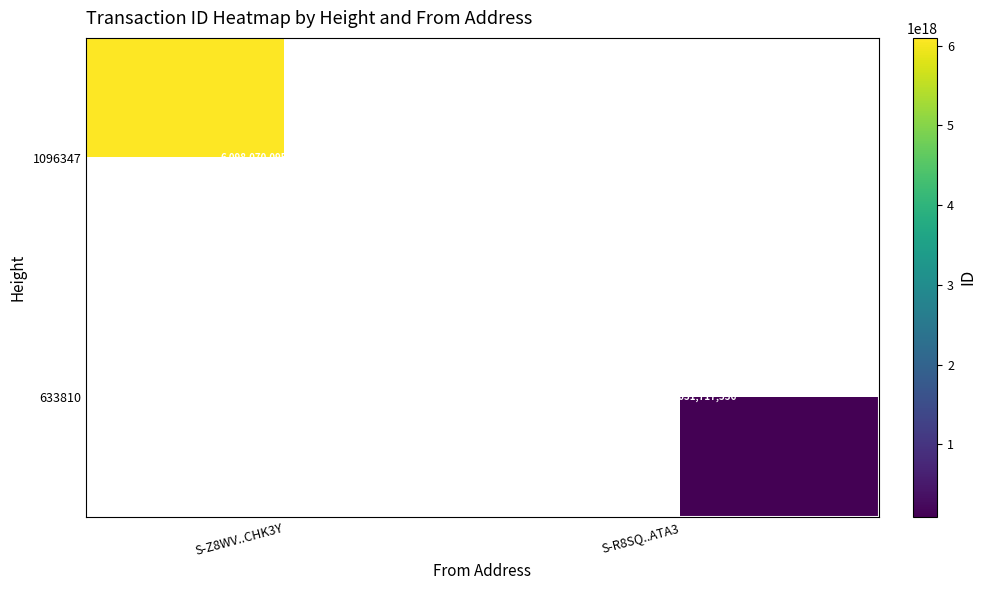

The 1096347 series shows 8844565591558572032 at S-Z8WV..CHK3Y. True or false?

False